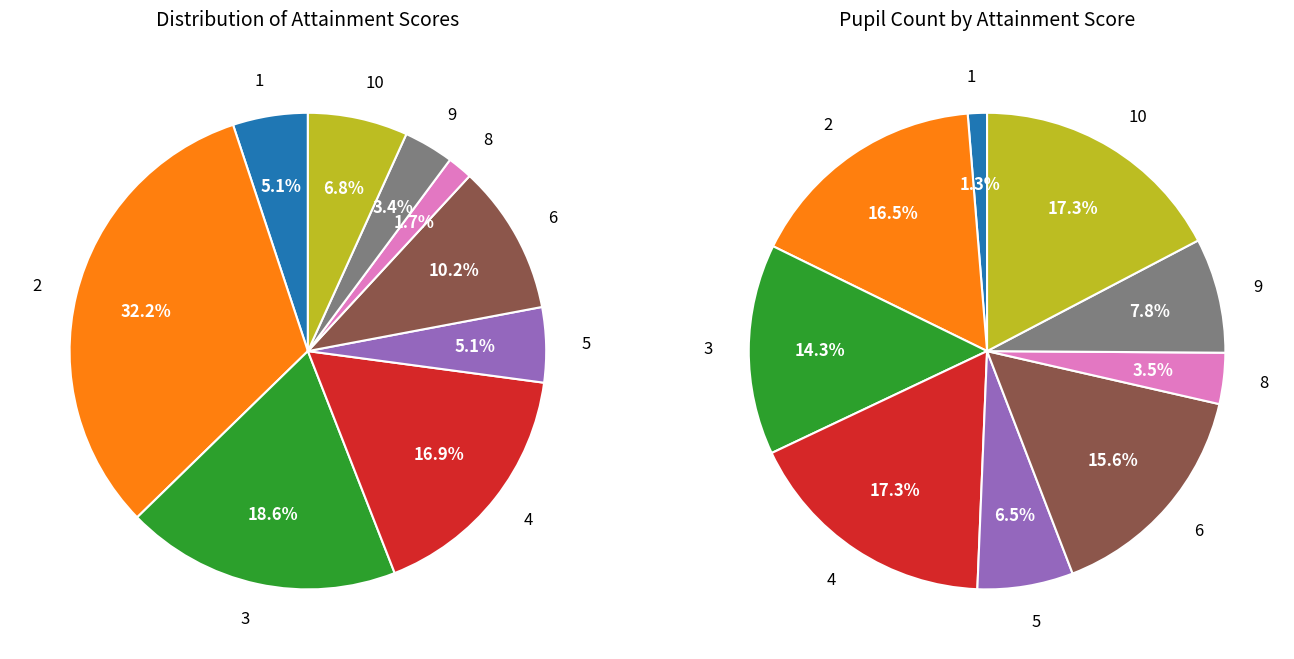

To the nearest percent, what is the combined percentage of 2 and 6?

42%